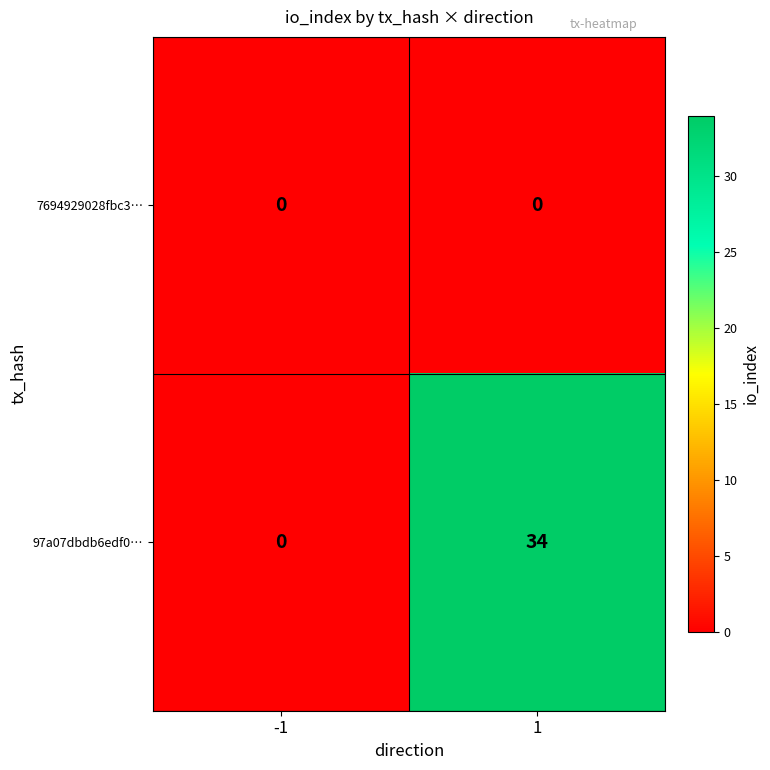

What is the difference between the 97a07dbdb6edf0… values at -1 and 1?

34